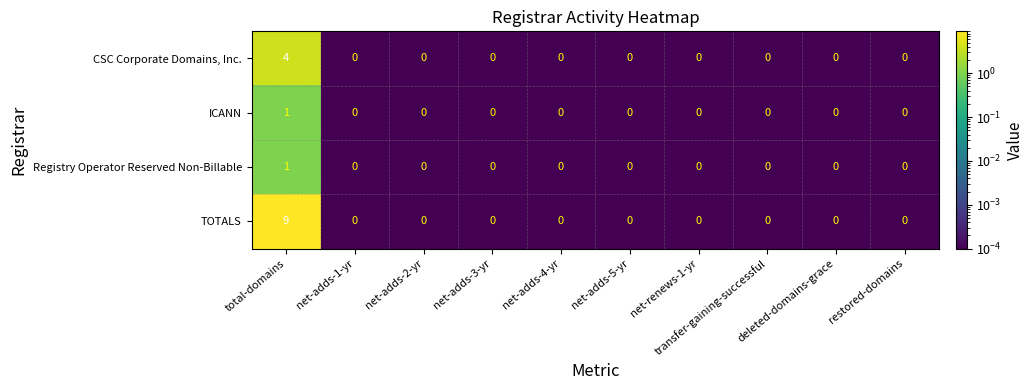

Which series has the largest range (max minus min)?

TOTALS